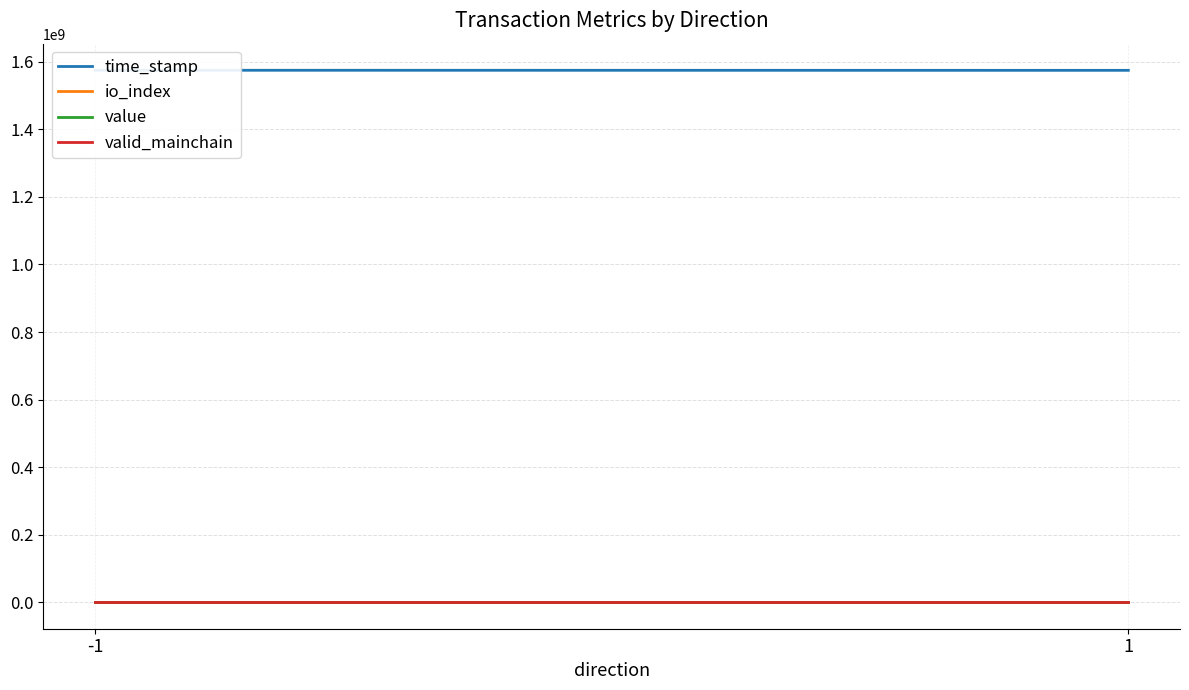

Which label corresponds to the largest value in the chart?

-1